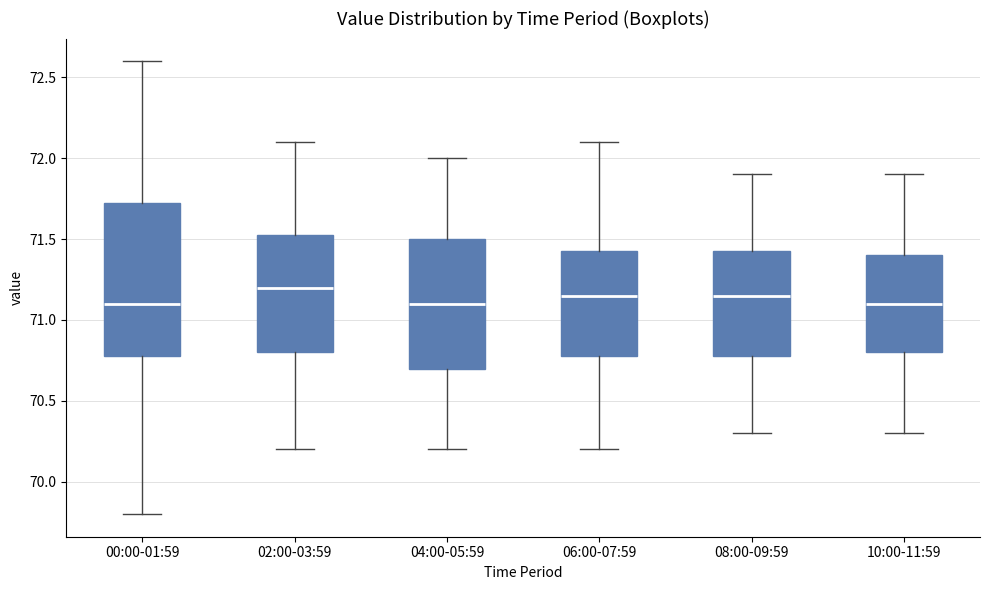

Where does the median line of the box for 02:00-03:59 sit on the y-axis? The values are not printed on the chart, so give them approximately, as read against the axis.

71.20